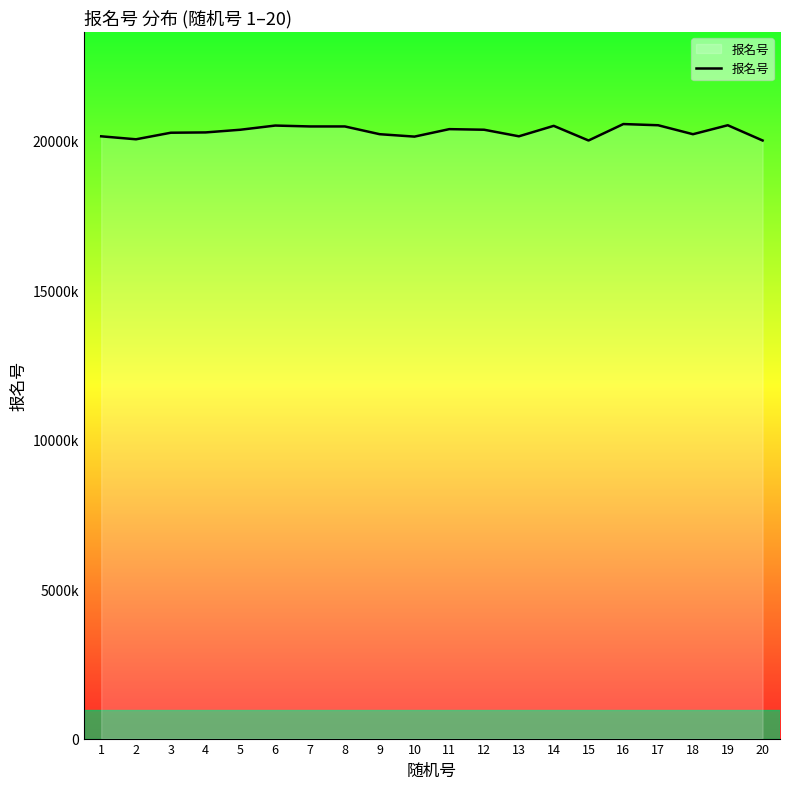

What is the average value?

20310169